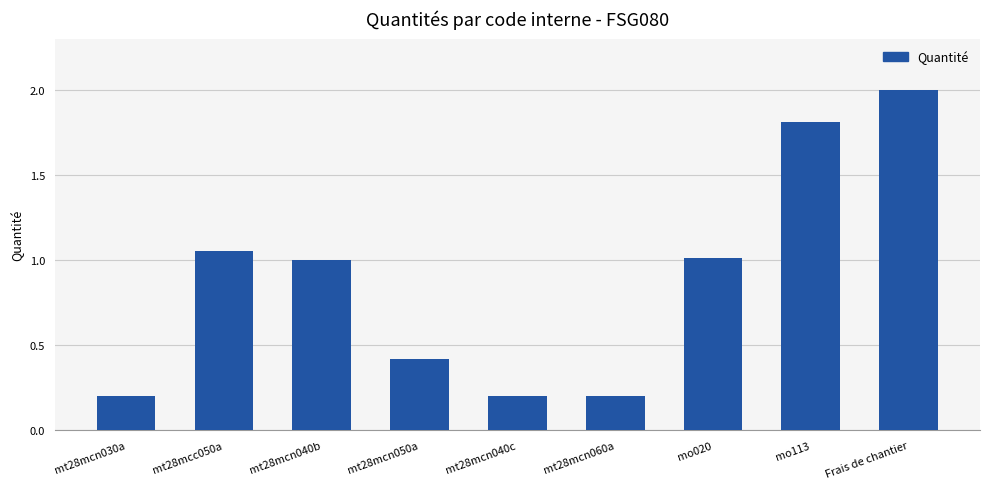

True or false: the data shows 1.8 at mo113.

True